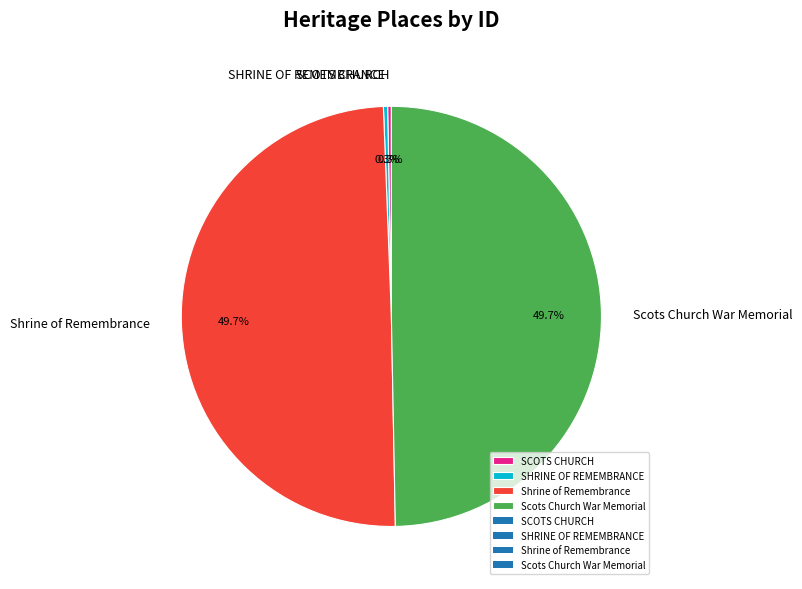

Which has a higher value, Scots Church War Memorial or SCOTS CHURCH?

Scots Church War Memorial